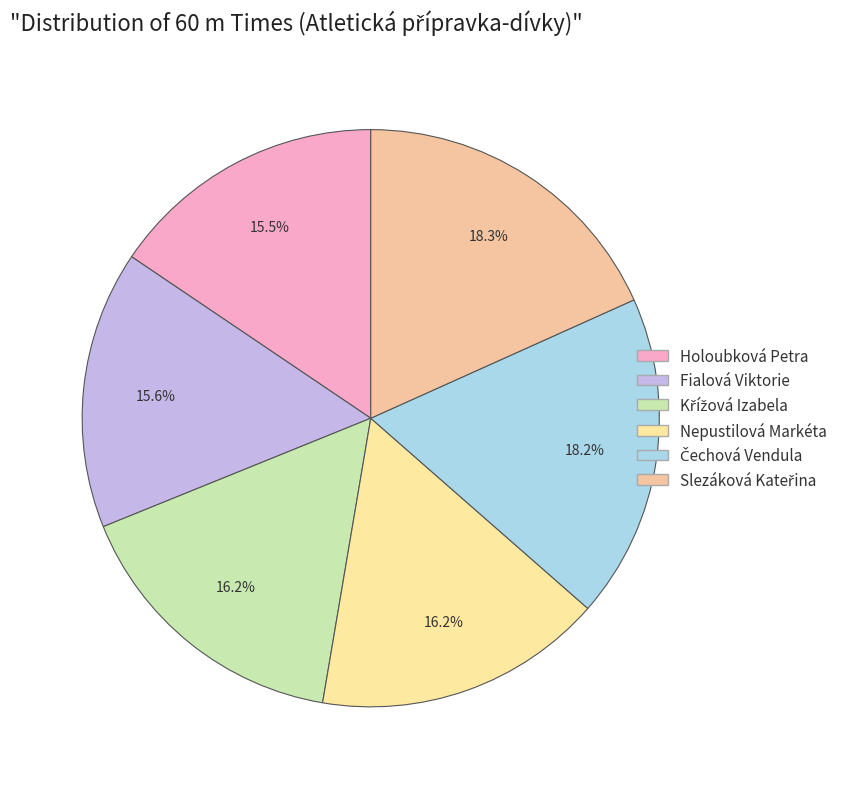

Does Slezáková Kateřina account for over 50% of the chart?

No